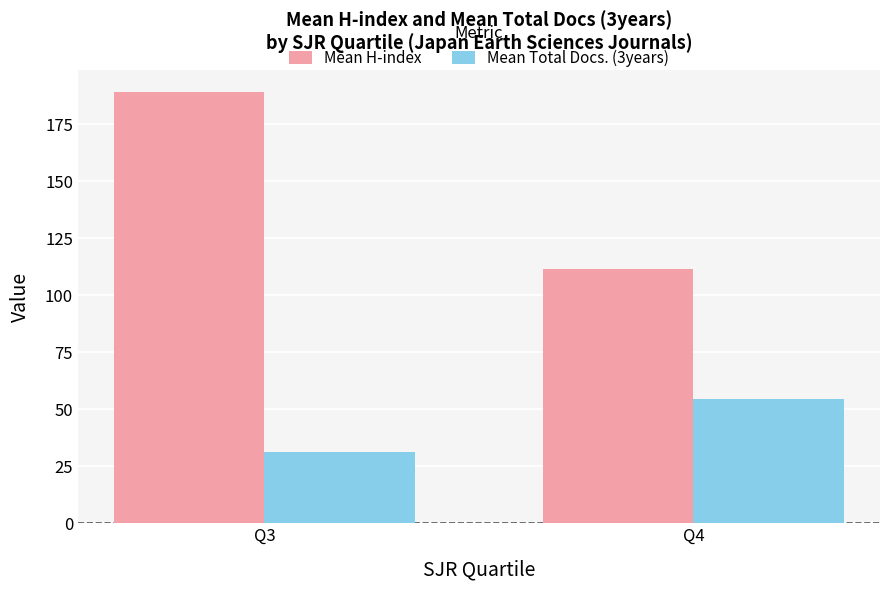

What is the difference between the highest and lowest values at Q4?

57.2